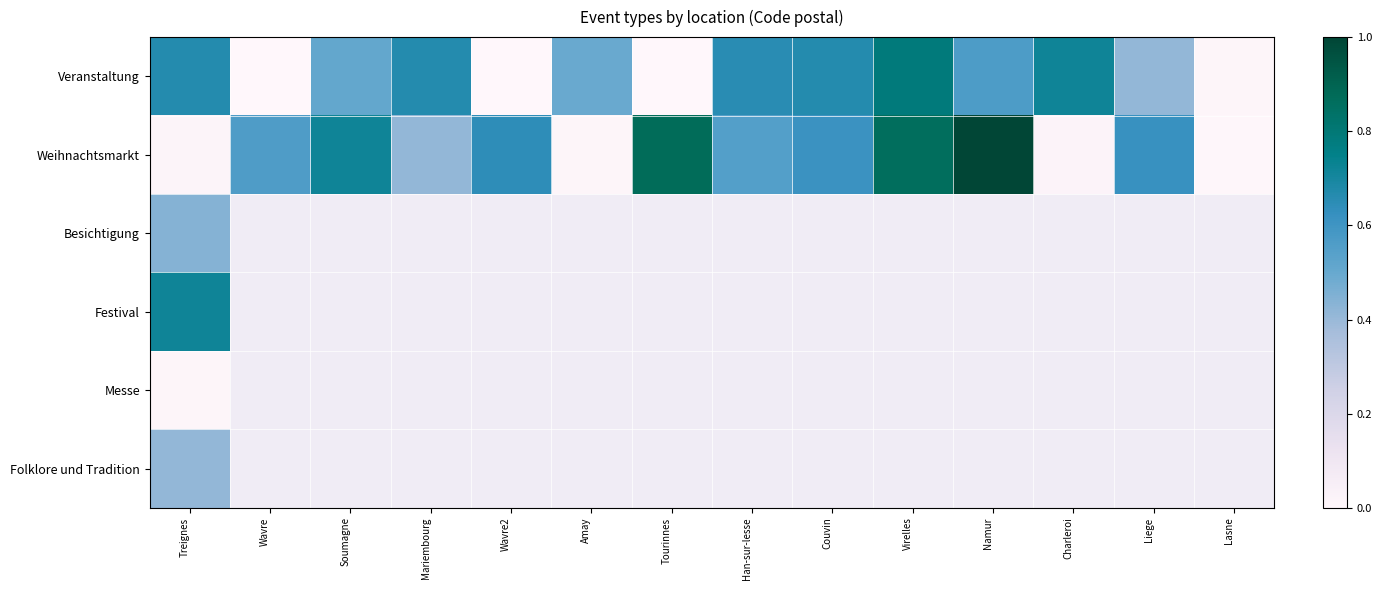

How many series are shown in this chart?

6